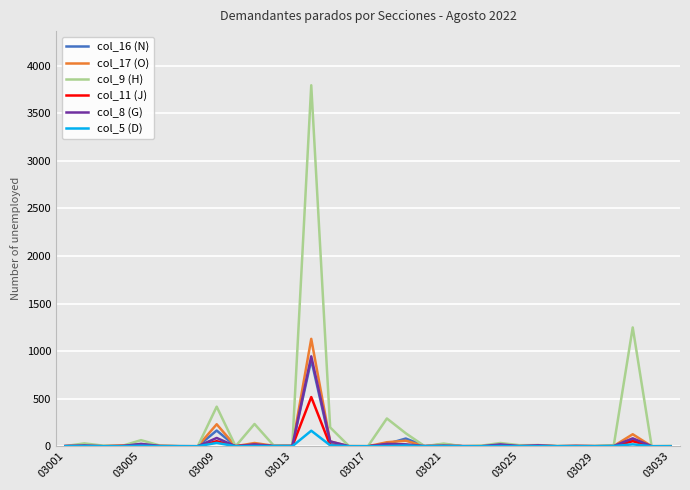

What is the maximum value shown in the chart?

3795